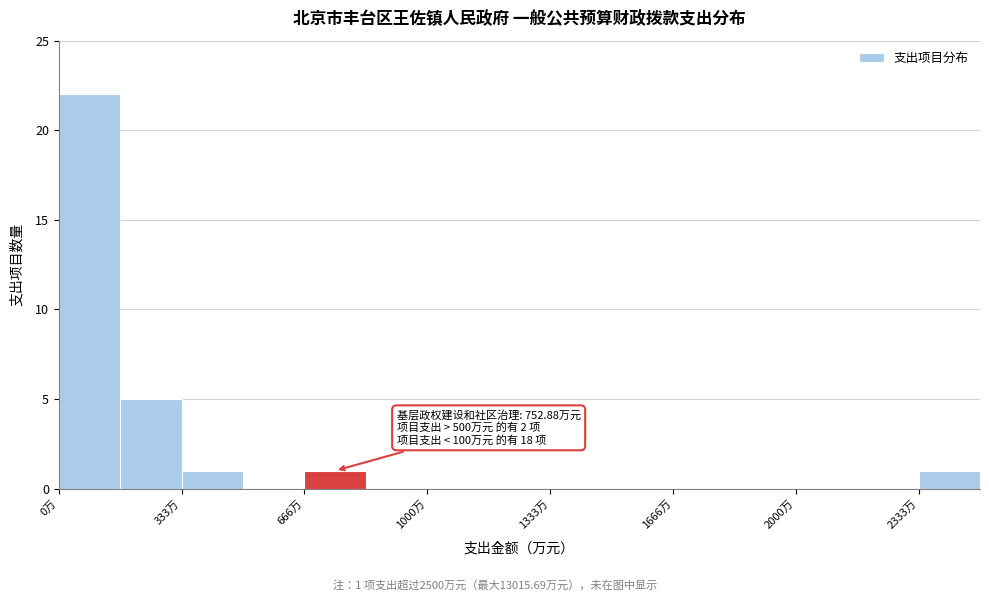

Around what value on the x-axis is the tallest bar? Give the approximate position of its centre, as read against the axis.

100